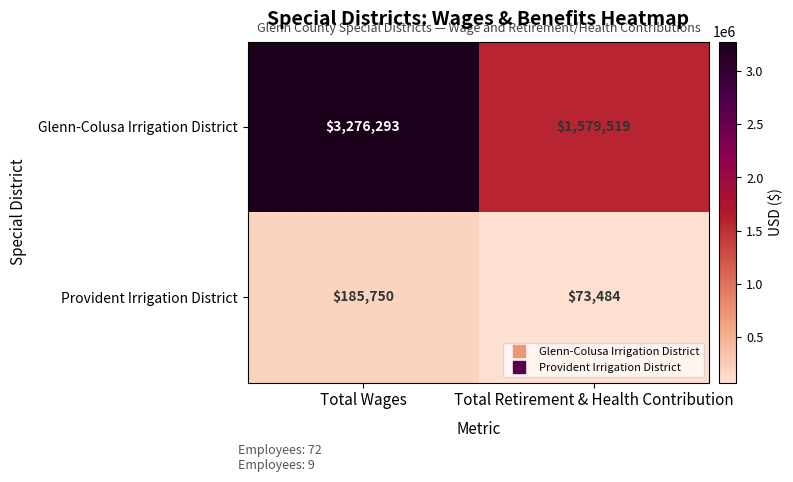

What is the difference between the maximum and minimum values in the Provident Irrigation District series?

112266